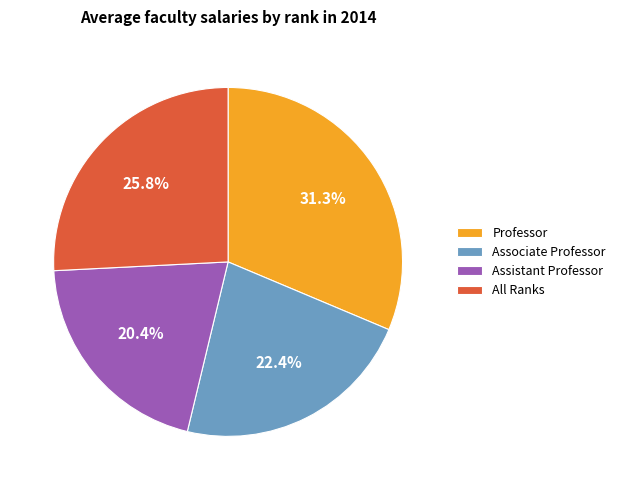

Between Assistant Professor and Professor, which is larger?

Professor